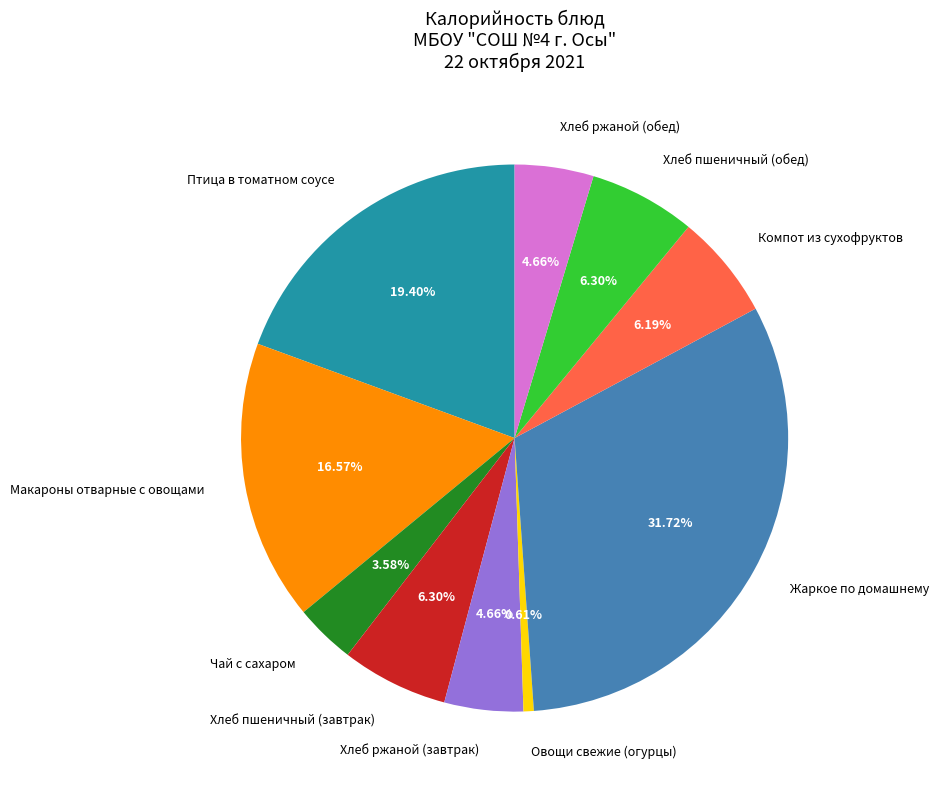

To the nearest percent, what is the difference between the largest and smallest slice percentages?

31%